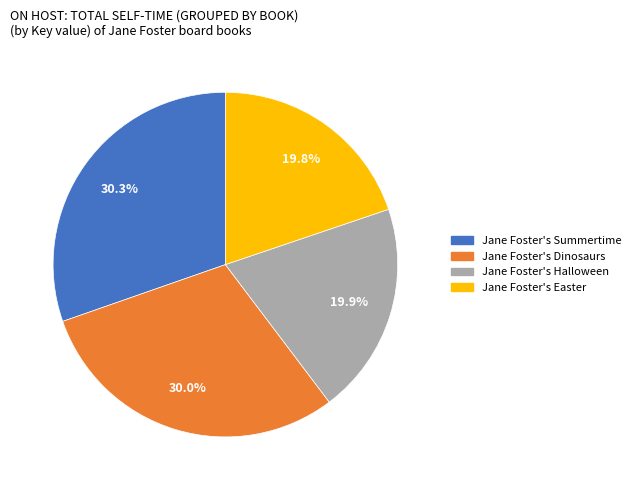

What percentage is the Jane Foster's Easter slice, to the nearest percent?

20%